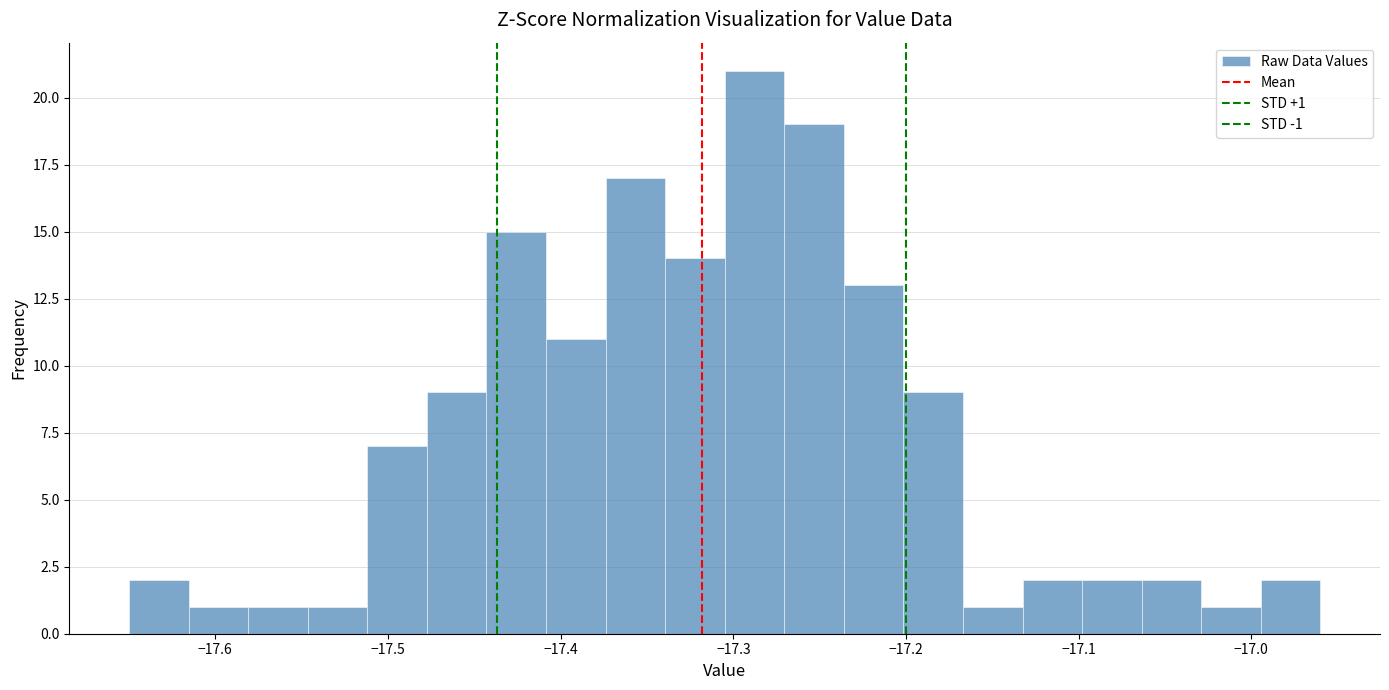

Around what value on the x-axis is the tallest bar? Give the approximate position of its centre, as read against the axis.

-17.29